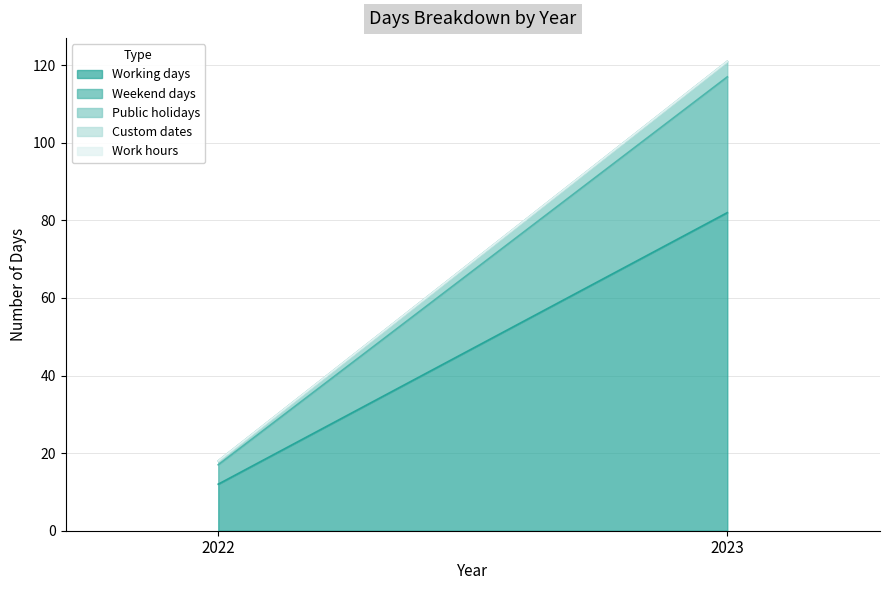

What is the average value of the Weekend days series?

20